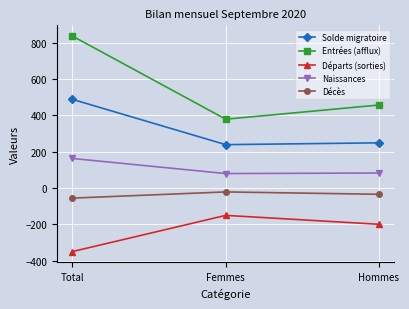

What is the difference between the second highest and minimum values in the Entrées (afflux) series?

78